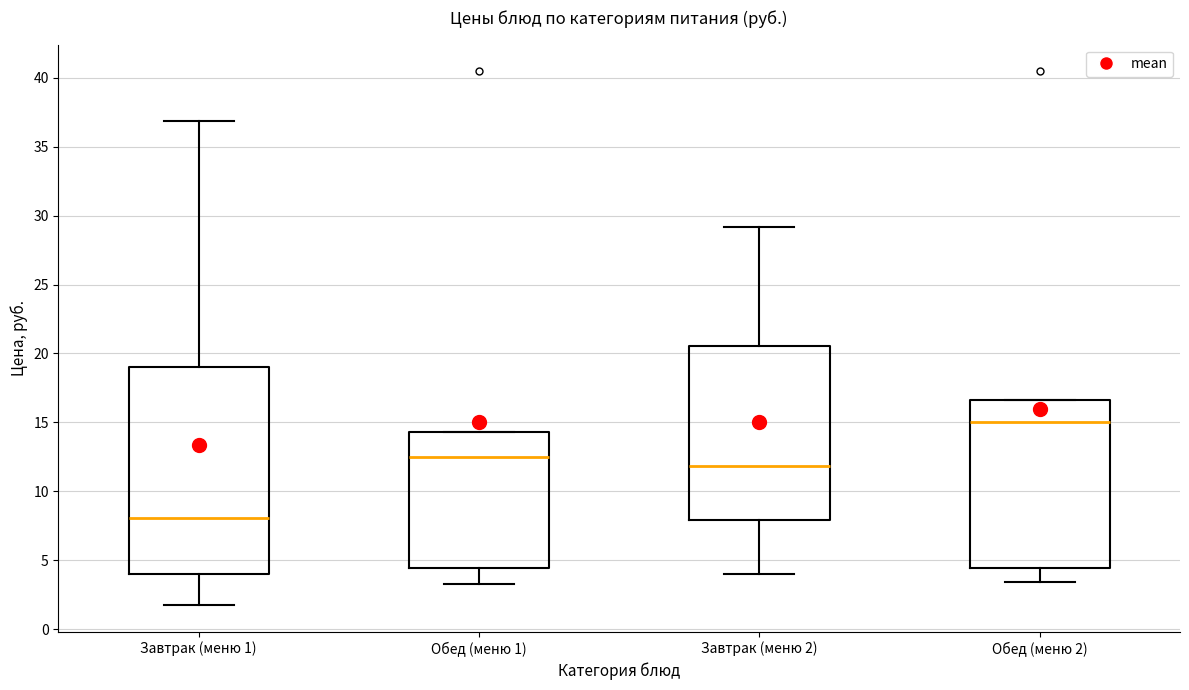

Comparing the boxes themselves (not the whiskers), which one is the tallest?

Завтрак (меню 1)